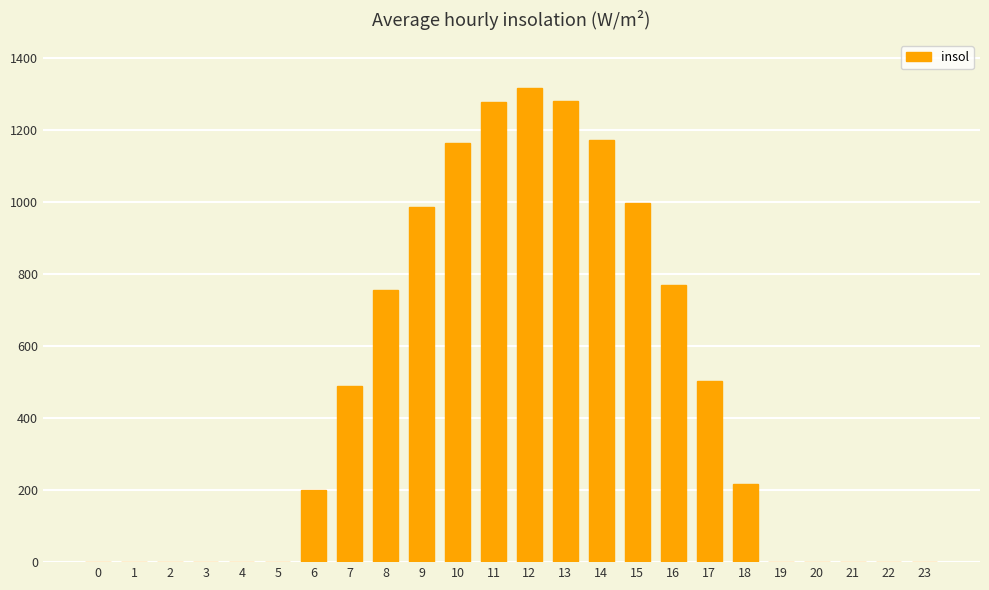

What is the ratio of the value at 9 to the value at 13?

0.8